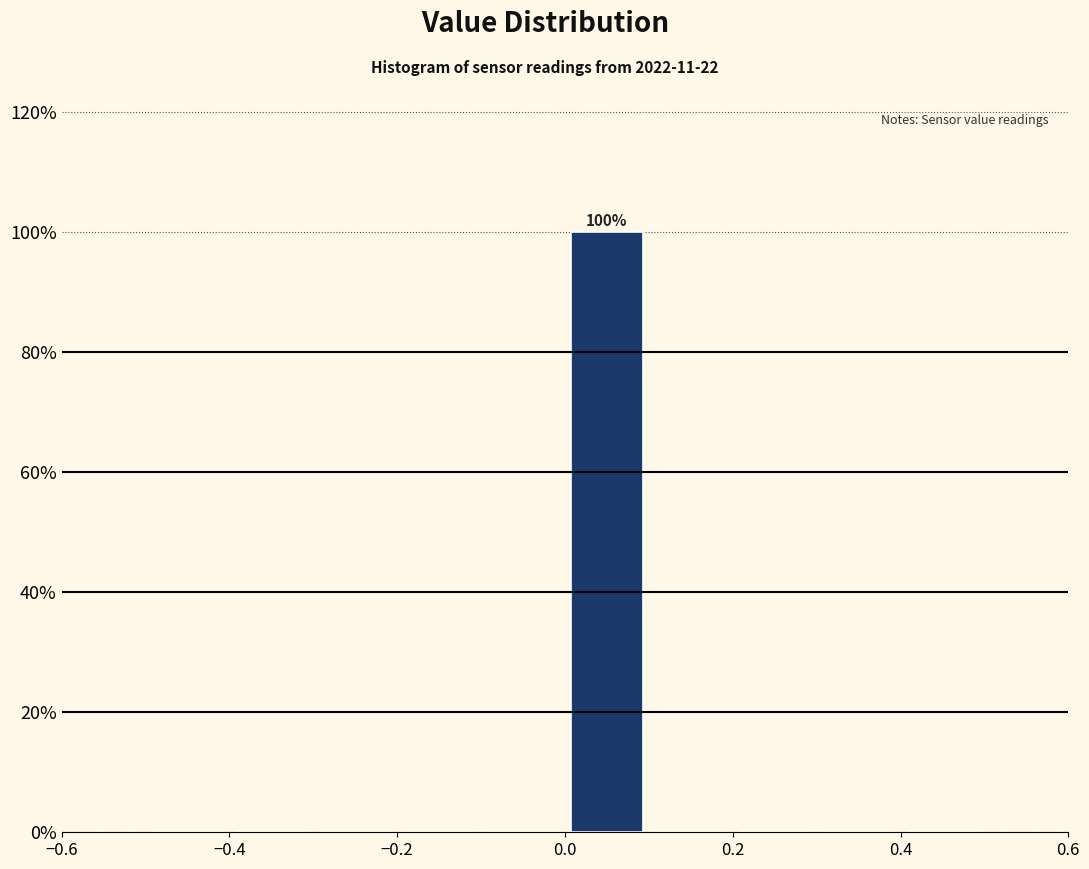

Over which range of the x-axis is the bar tallest?

0.0 to 0.1